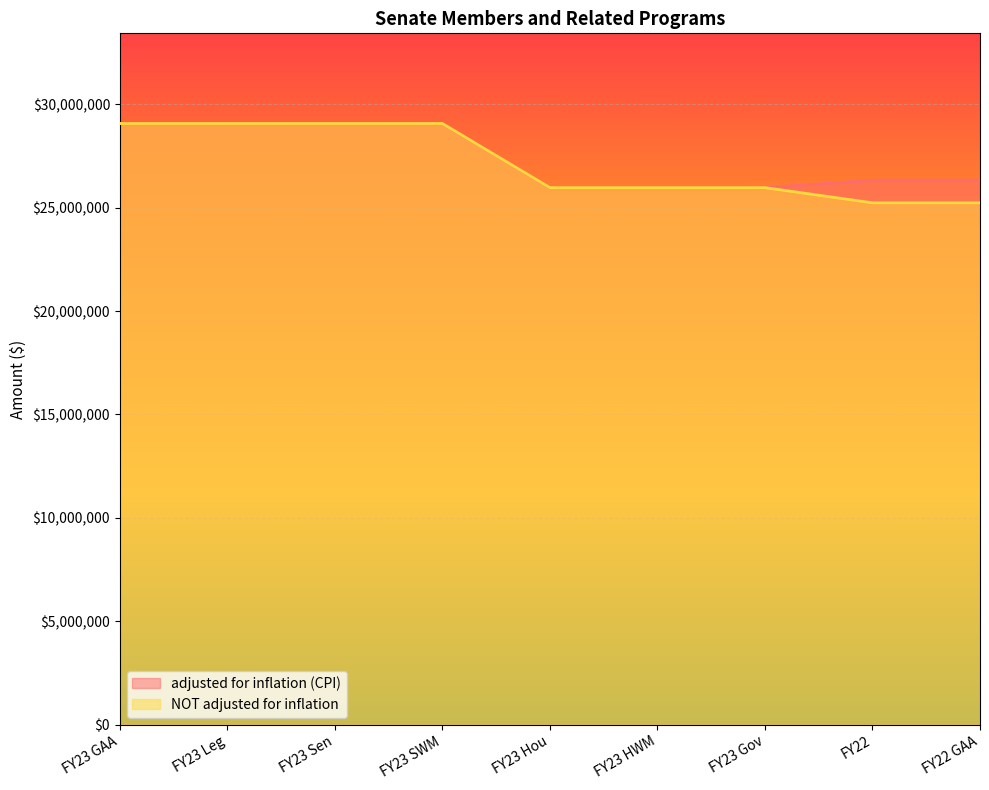

List the series in order of their peak value, highest first.

adjusted for inflation (CPI), NOT adjusted for inflation